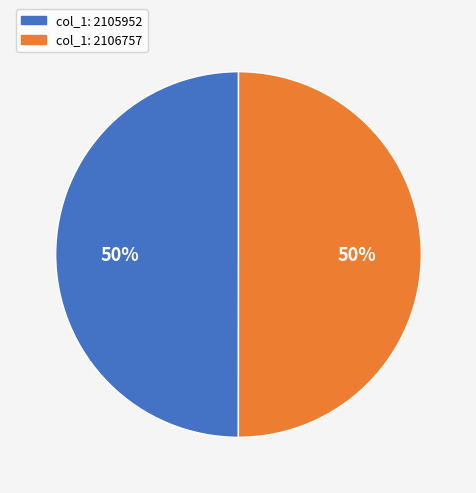

To the nearest percent, what is the average slice percentage?

50%